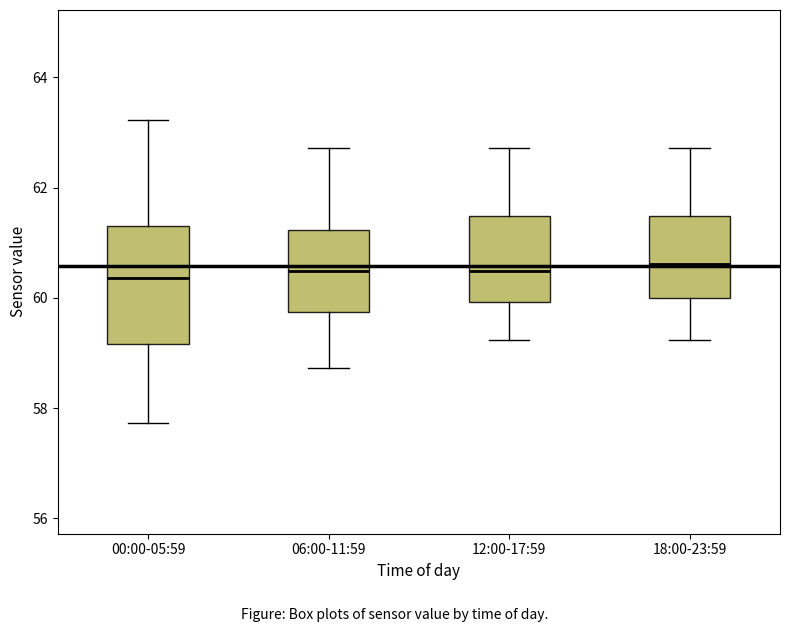

Reading left to right, transcribe this box plot: for each box, give where its median line is, the range the box spans, and where its two whiskers end, as read against the y-axis. The values are not printed on the chart, so give them approximately, as read against the axis.

00:00-05:59: median 60.4, box 59.2 to 61.4, whiskers 57.8 to 63.2
06:00-11:59: median 60.4, box 59.8 to 61.2, whiskers 58.8 to 62.8
12:00-17:59: median 60.4, box 60.0 to 61.4, whiskers 59.2 to 62.8
18:00-23:59: median 60.6, box 60.0 to 61.4, whiskers 59.2 to 62.8